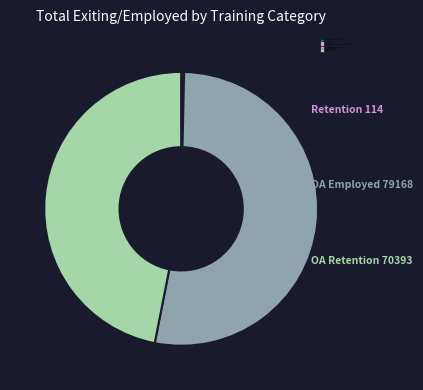

Which category accounts for the majority?

Overall Employed